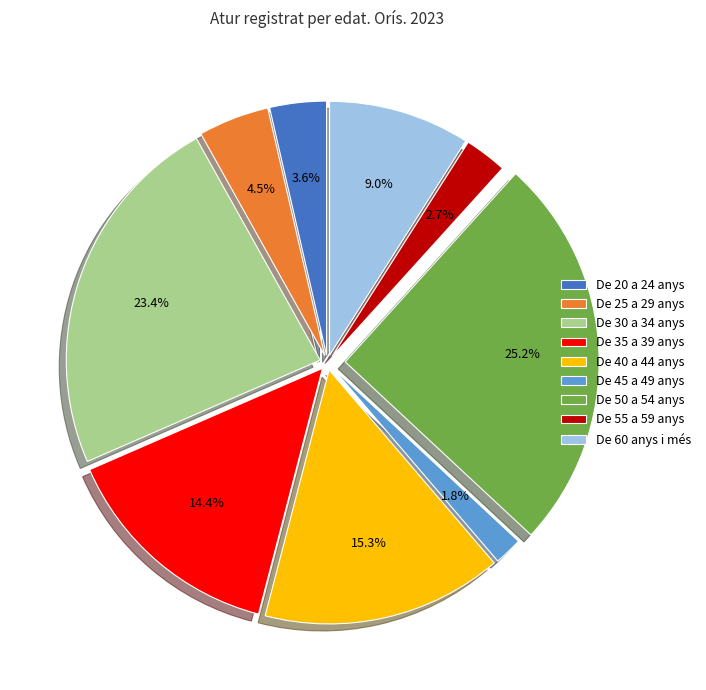

What percentage is the De 60 anys i més slice, to the nearest percent?

9%